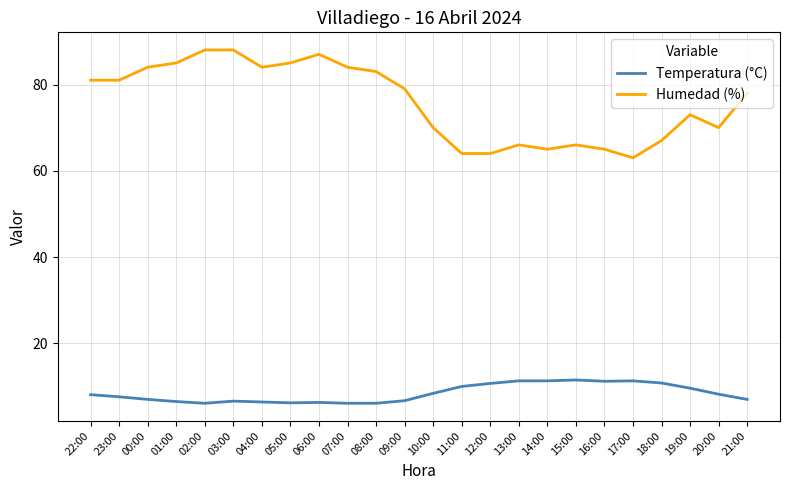

Is it true that Humedad (%) equals 66.0 at 13:00?

True